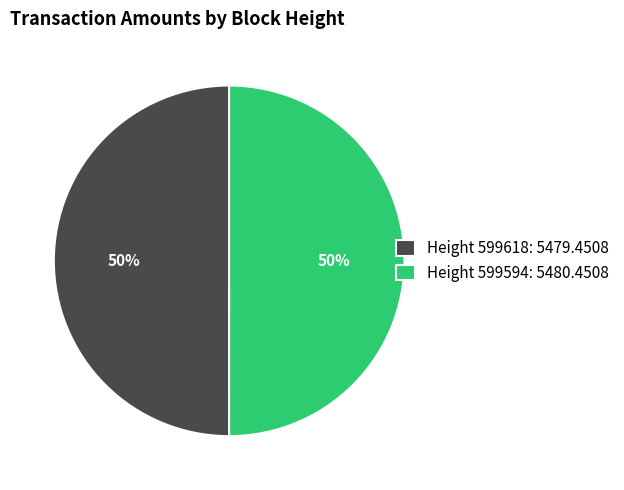

To the nearest percent, what is the average slice percentage?

50%